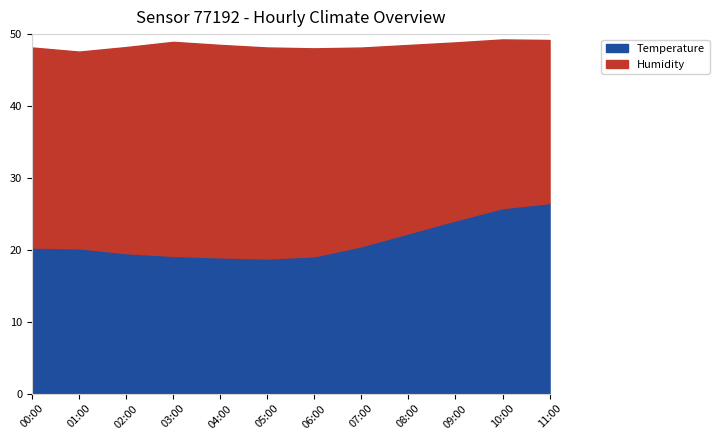

True or false: the data shows 12.2 at 05:00.

False